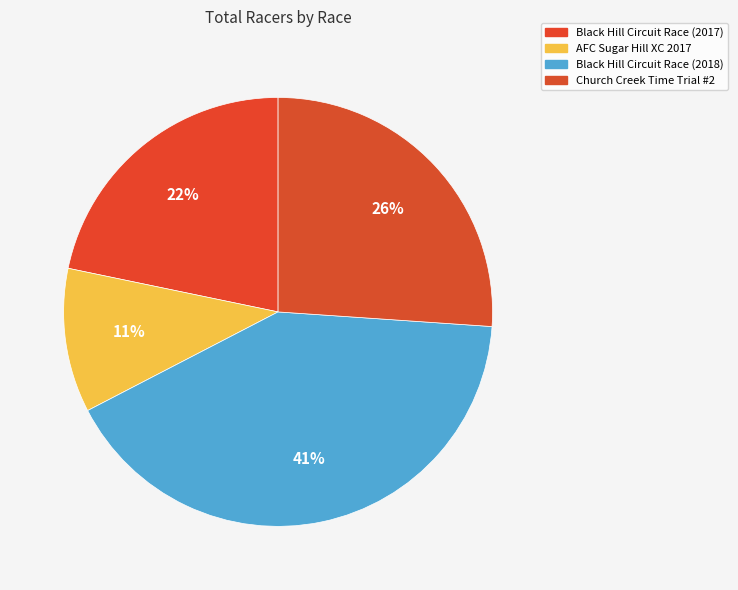

To the nearest percent, what is the difference between the Black Hill Circuit Race (2017) and AFC Sugar Hill XC 2017 slice percentages?

11%